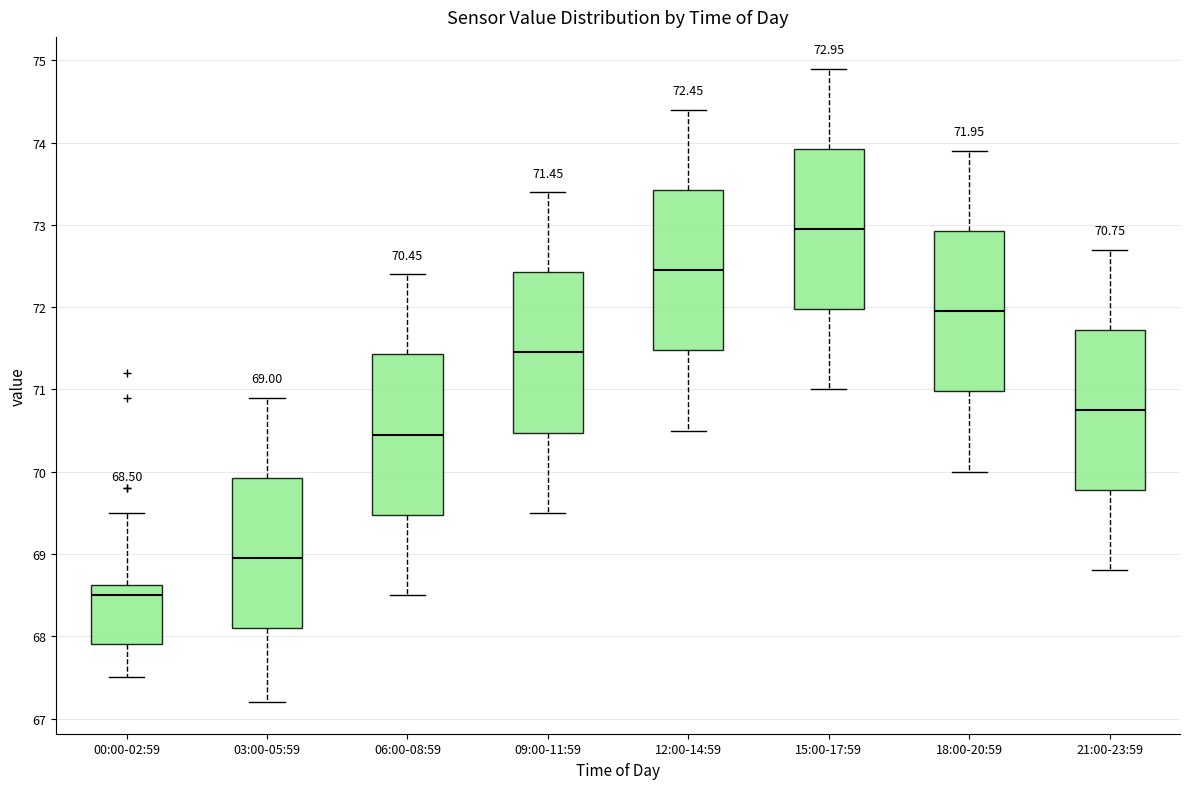

Which box has the highest median line?

15:00-17:59